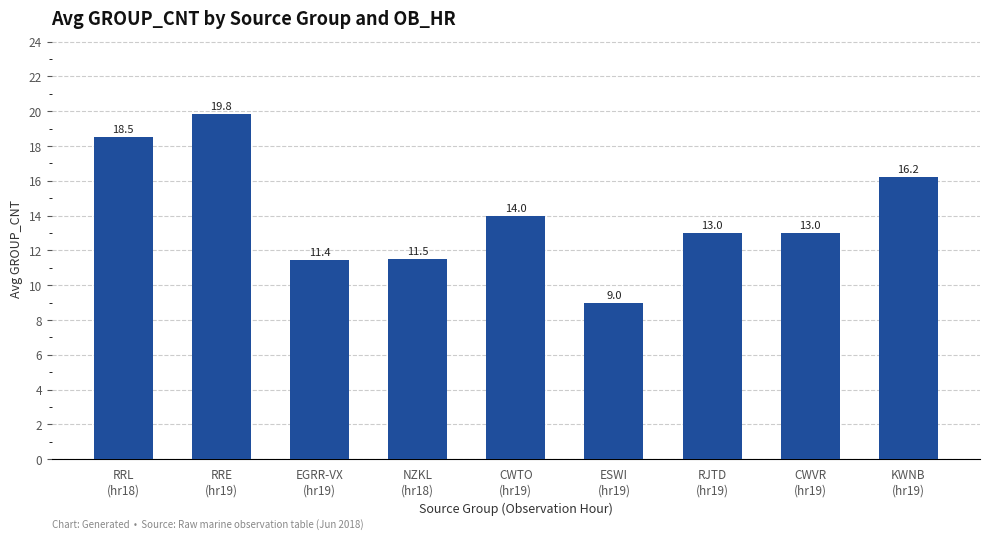

What is the difference between the second highest and second lowest values?

7.1